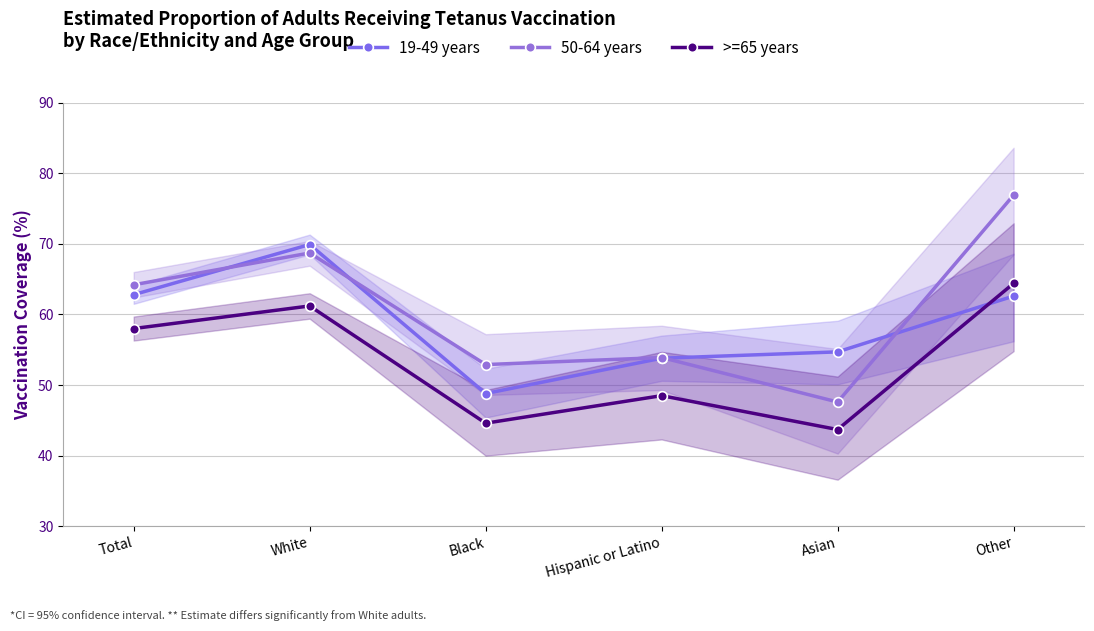

List the labels in order of 50-64 years value, largest first.

Other, White, Total, Hispanic or Latino, Black, Asian